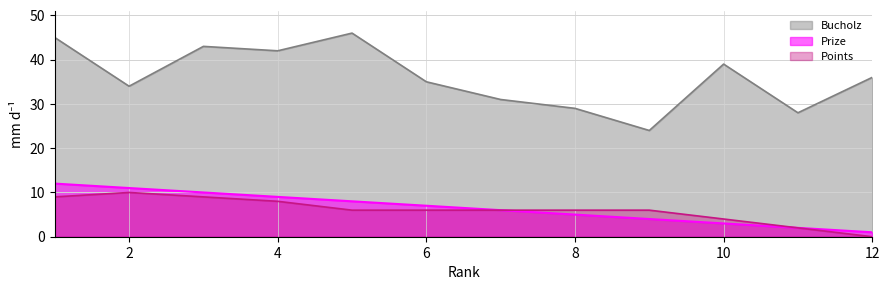

True or false: Prize has more than 0 points higher than both neighbors.

False